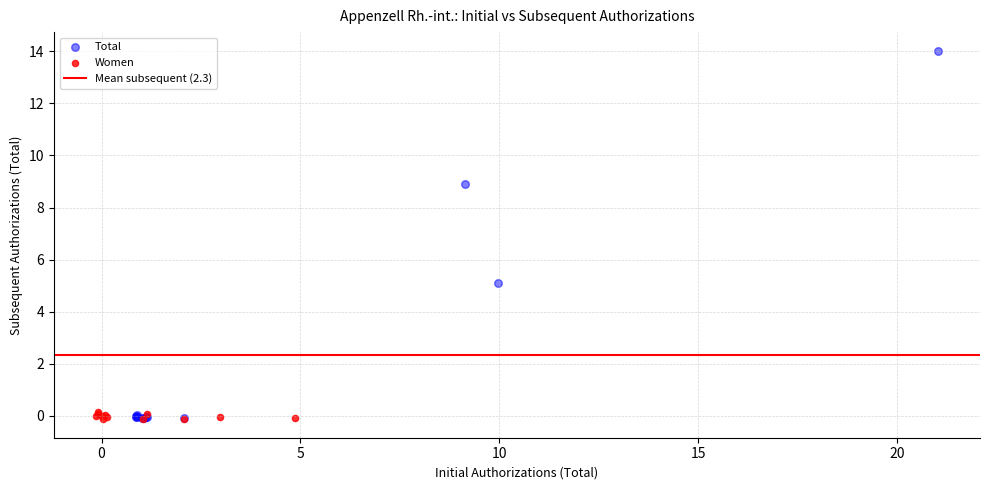

Which series has the widest spread of Y values?

Total